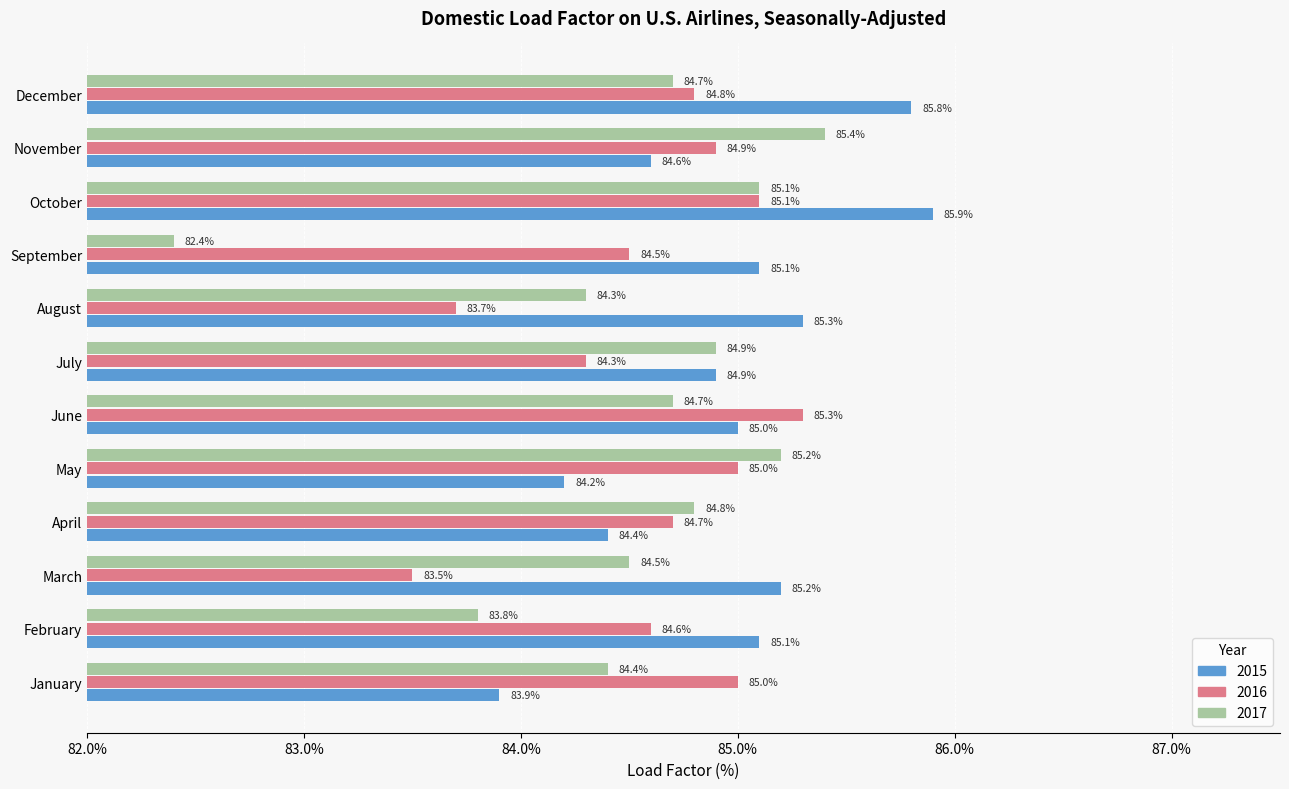

Which label corresponds to the smallest value in the chart?

September